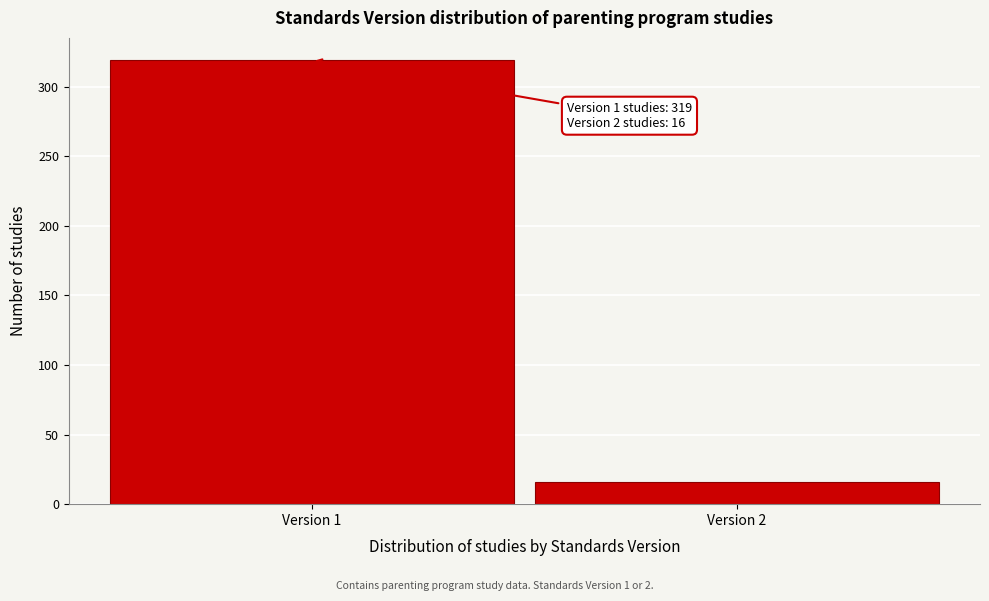

Reading right to left, what are all the values shown in this chart?

16	319